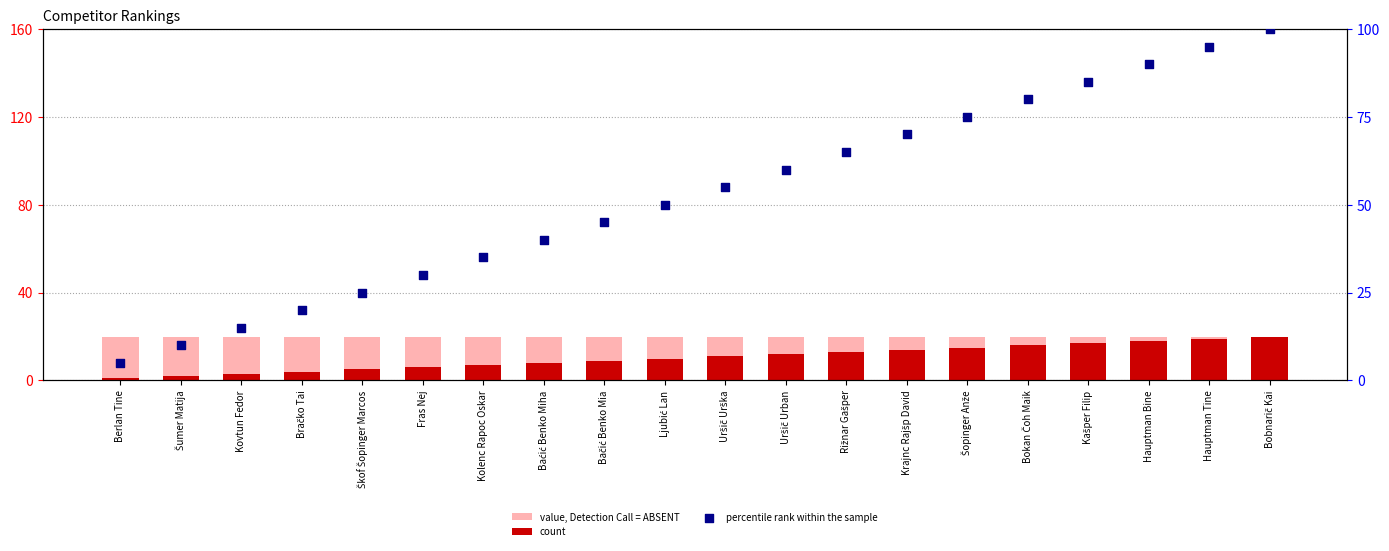

Which series reaches the minimum Y coordinate?

count